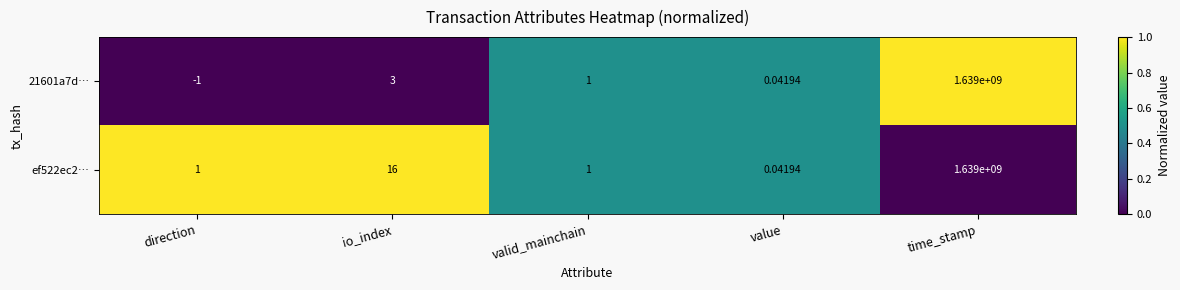

At which label does 21601a7d… first exceed 1?

io_index